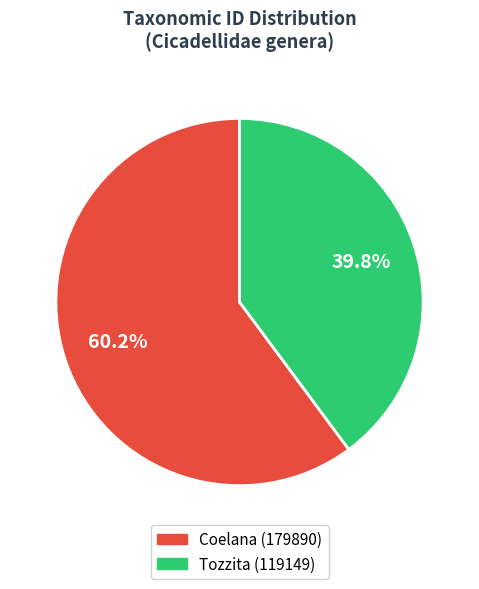

To the nearest percent, what is the difference between the Coelana (179890) and Tozzita (119149) slice percentages?

20%